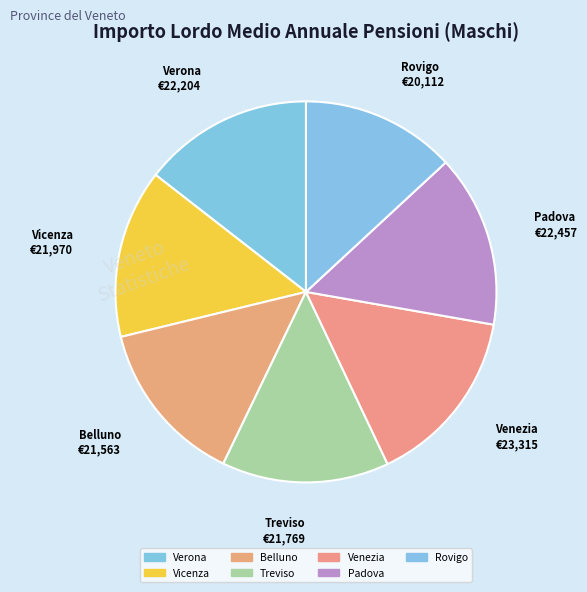

Which has a higher value, Venezia or Belluno?

Venezia